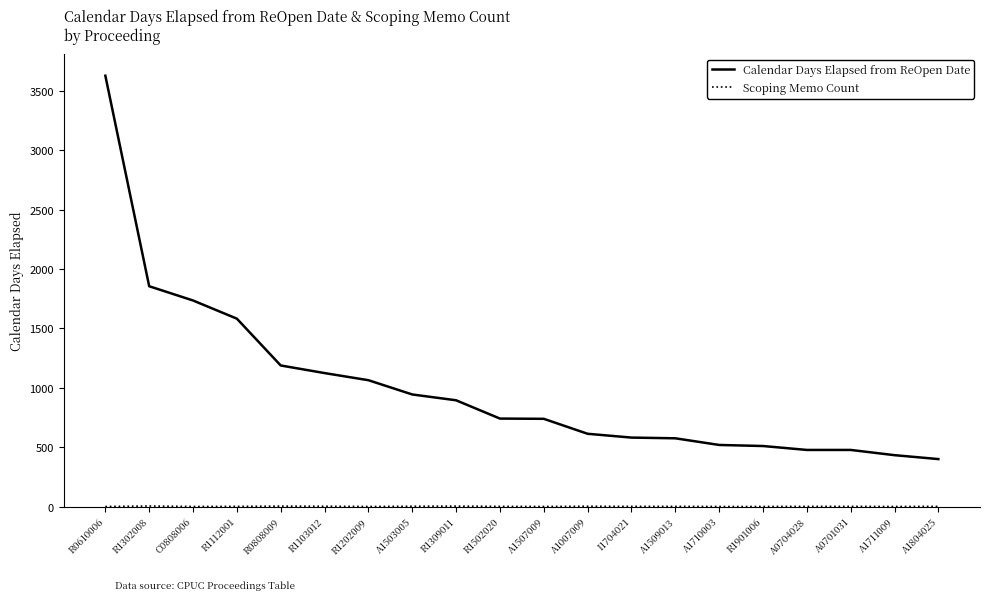

Is it true that Calendar Days Elapsed from ReOpen Date equals 1188 at R0808009?

True